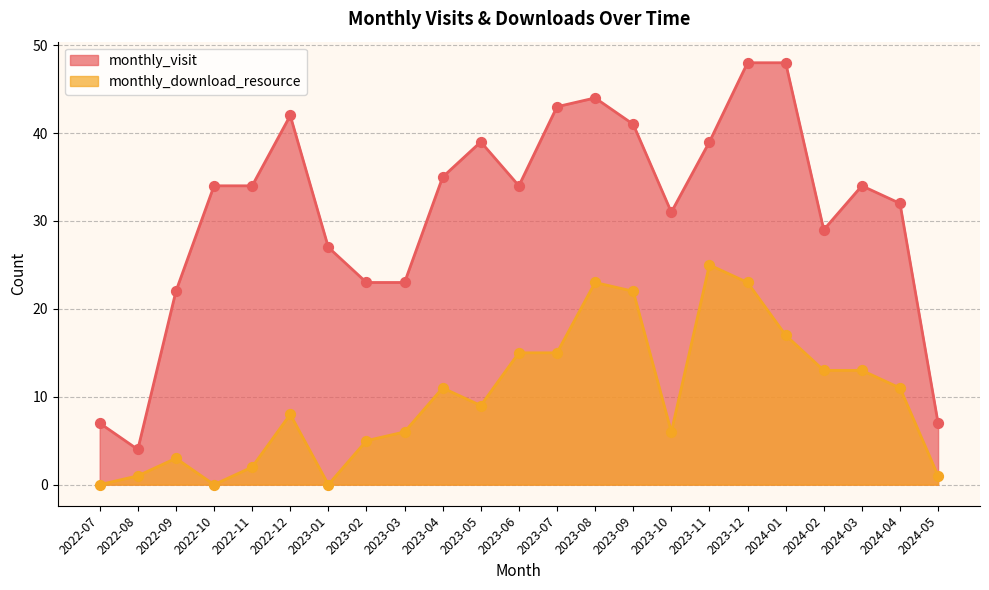

What are all the series names shown in the legend?

monthly_visit, monthly_download_resource